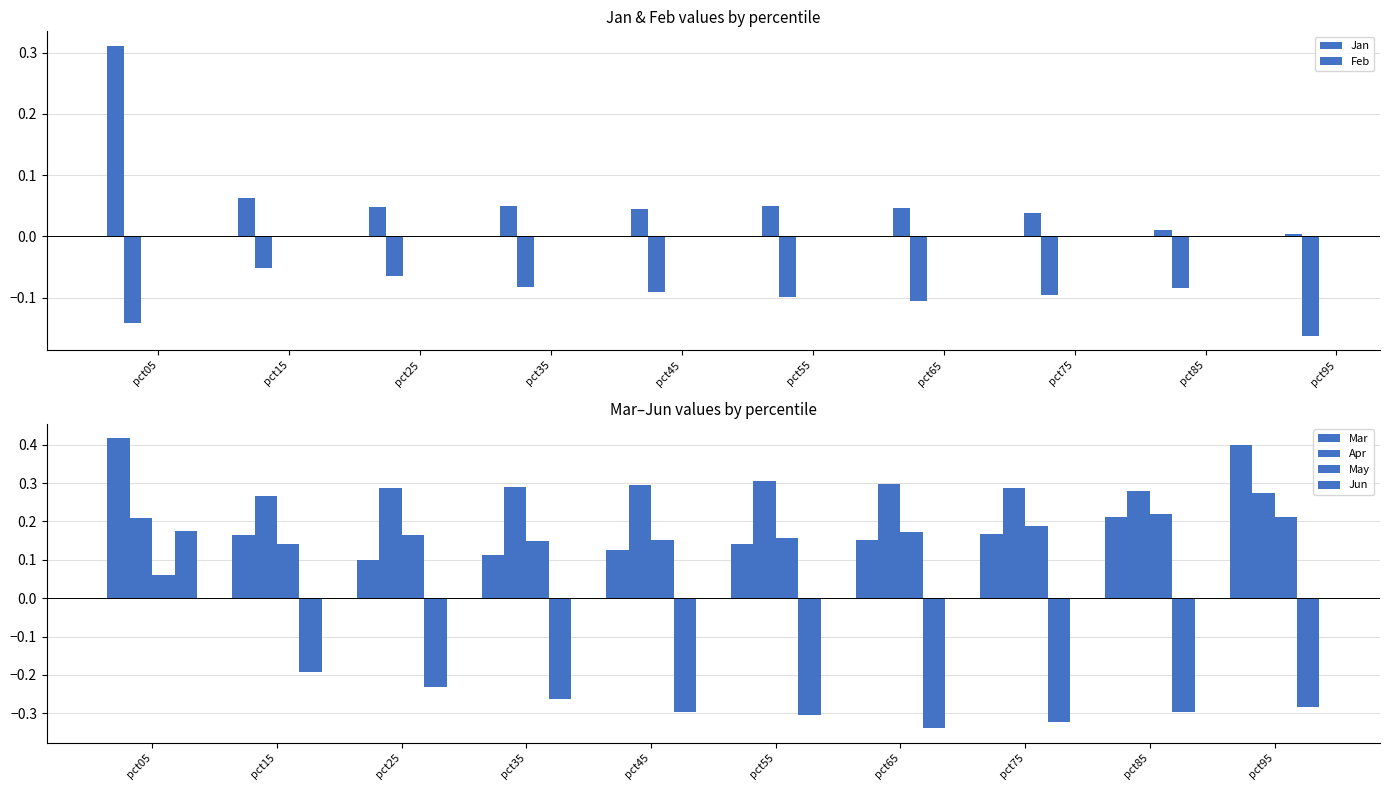

How many bars are there in each group?

6